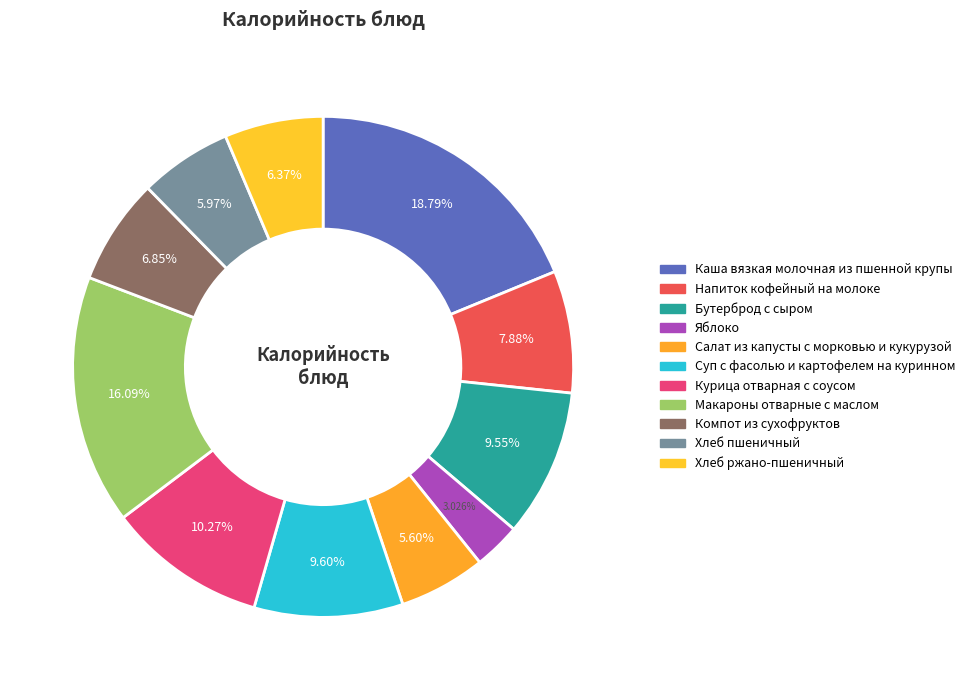

Count the number of slices in the pie.

11